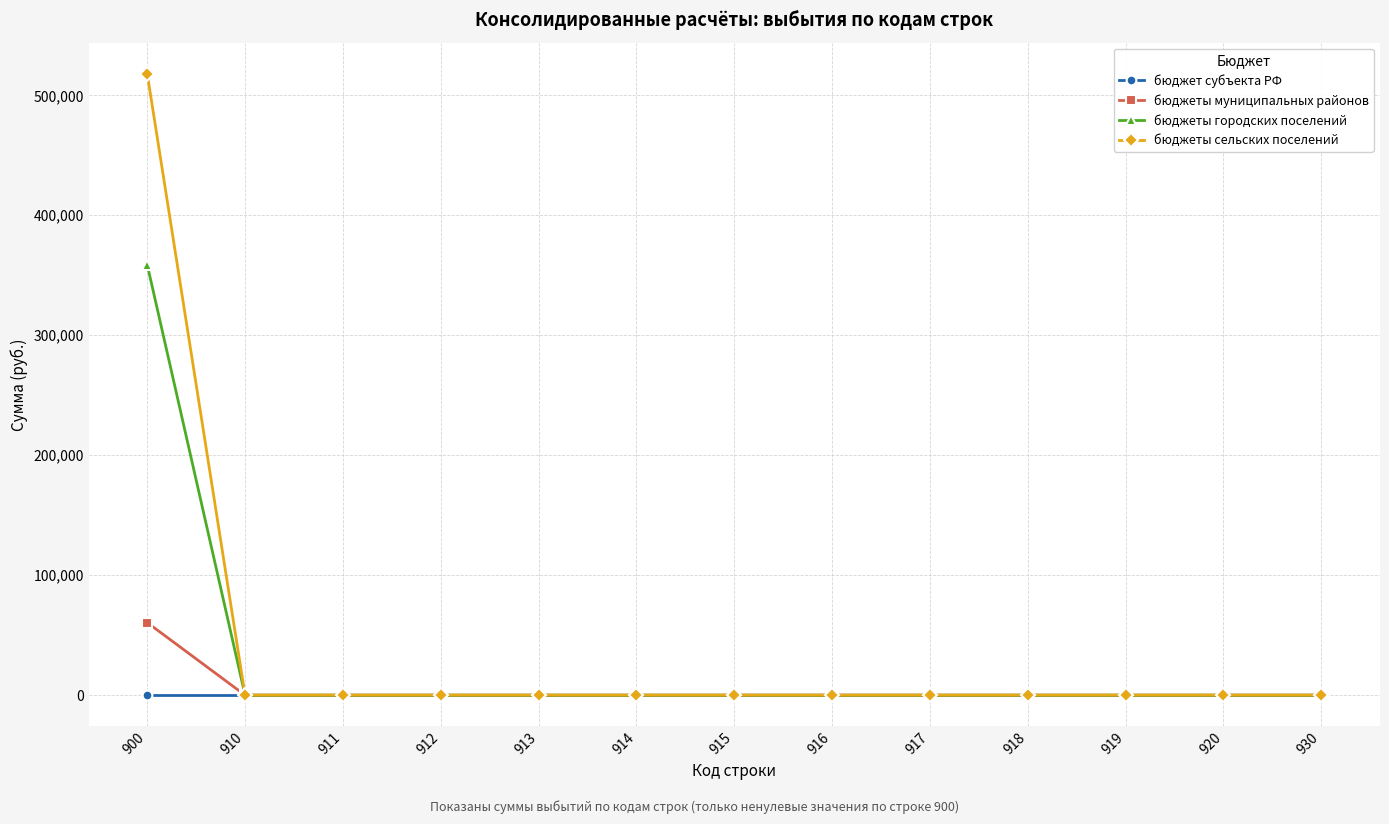

The value of бюджеты сельских поселений at 910 is 327314.4. True or false?

False